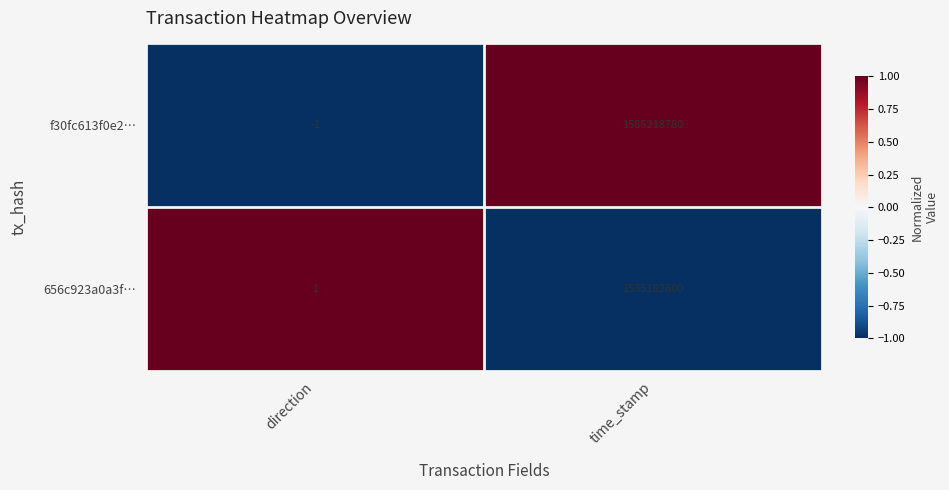

Reading left to right, what are all the values shown in this chart?

f30fc613f0e2…: -1	1585218780
656c923a0a3f…: 1	1585182600